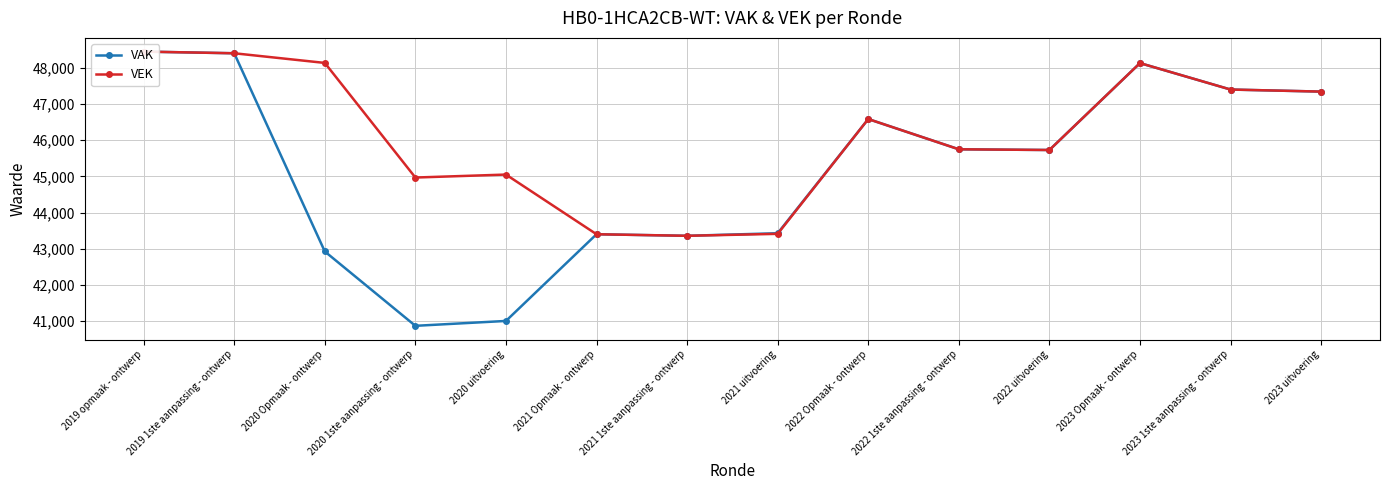

What position from the right is 2020 uitvoering?

10